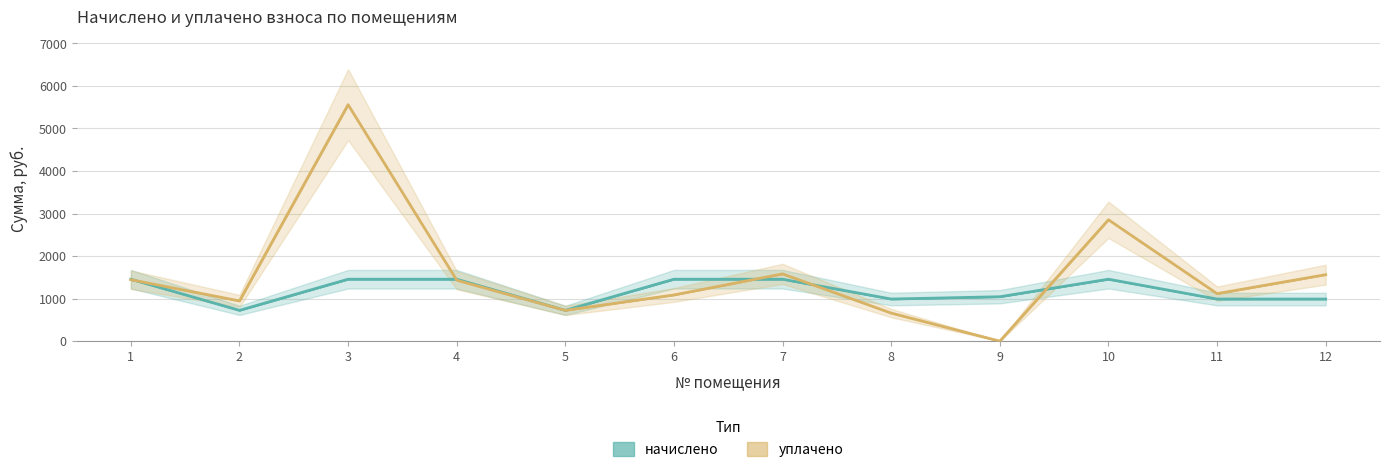

List the labels in order of начислено value, largest first.

1, 3, 4, 6, 7, 10, 9, 8, 11, 12, 2, 5